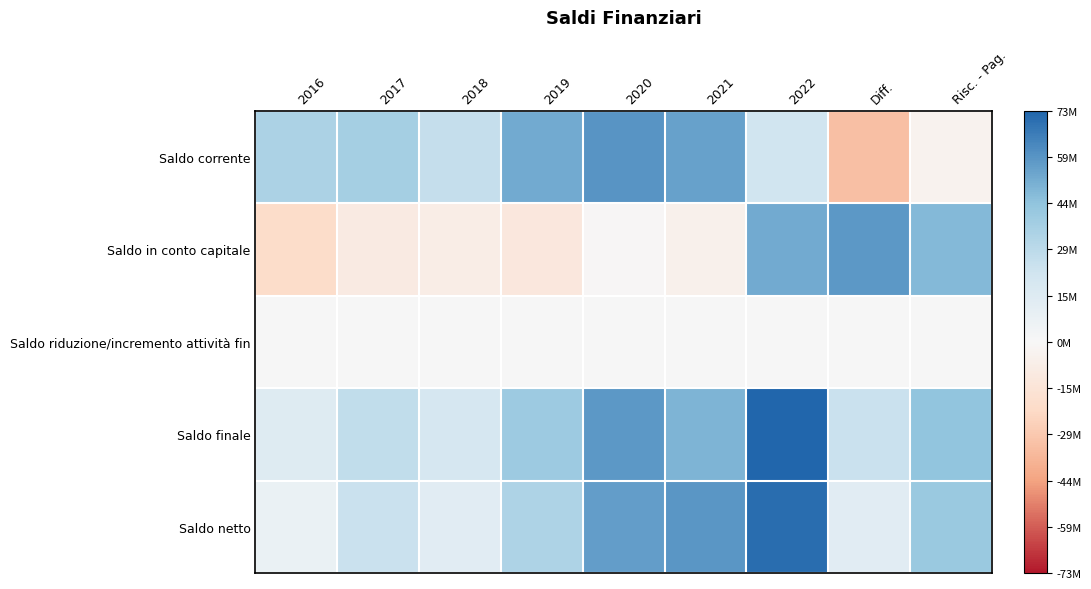

Which series changed the most between 2018 and 2022?

Saldo in conto capitale